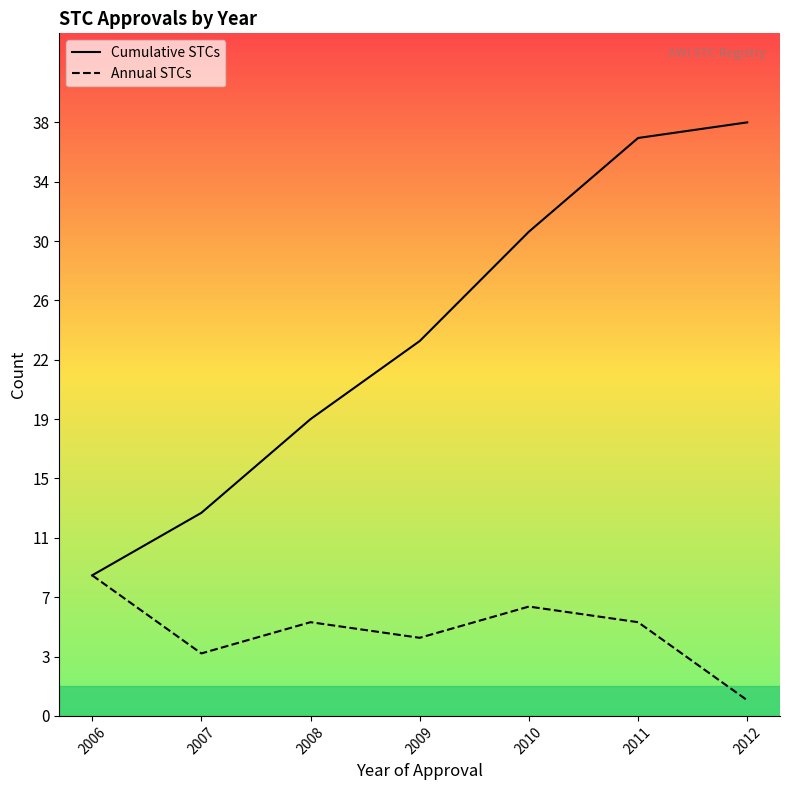

Reading right to left, what are all the values shown in this chart?

Cumulative STCs: 2012=38	2011=37	2010=31	2009=24	2008=19	2007=13	2006=9
Annual STCs: 2012=1	2011=6	2010=7	2009=5	2008=6	2007=4	2006=9